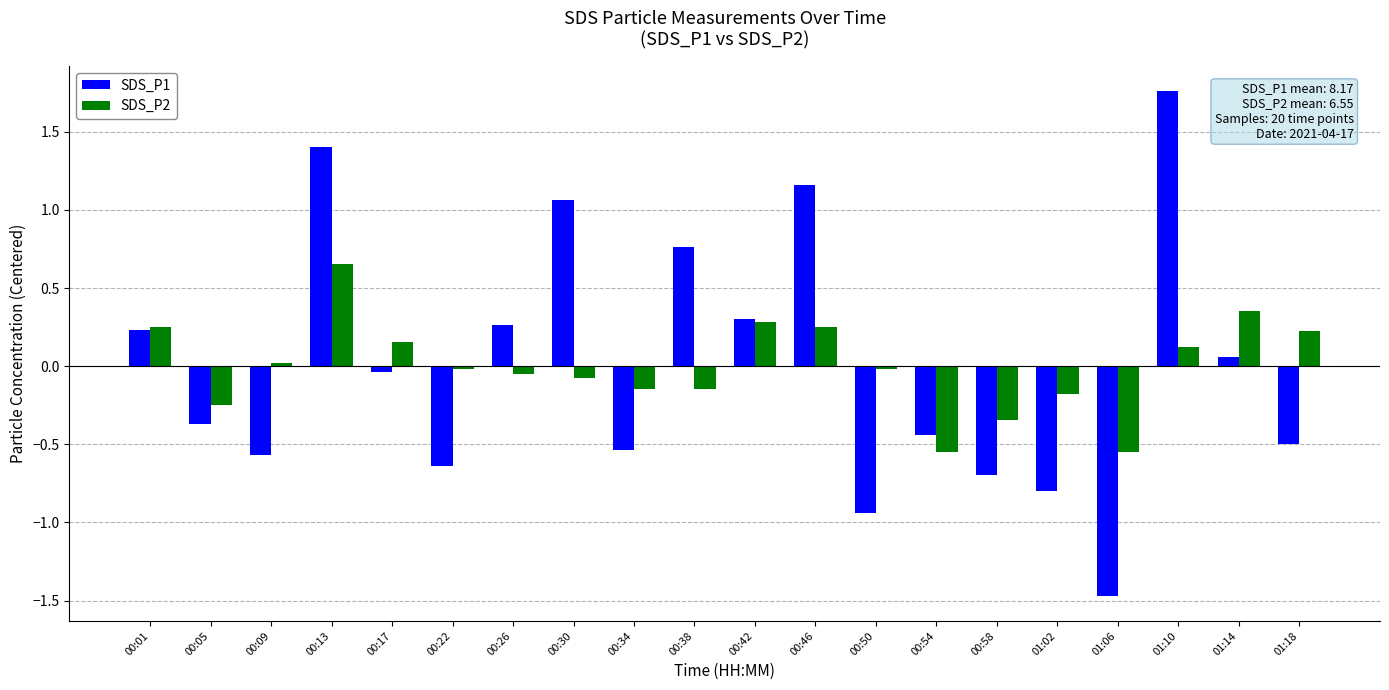

The value of SDS_P1 at 00:01 is 0.1. True or false?

False